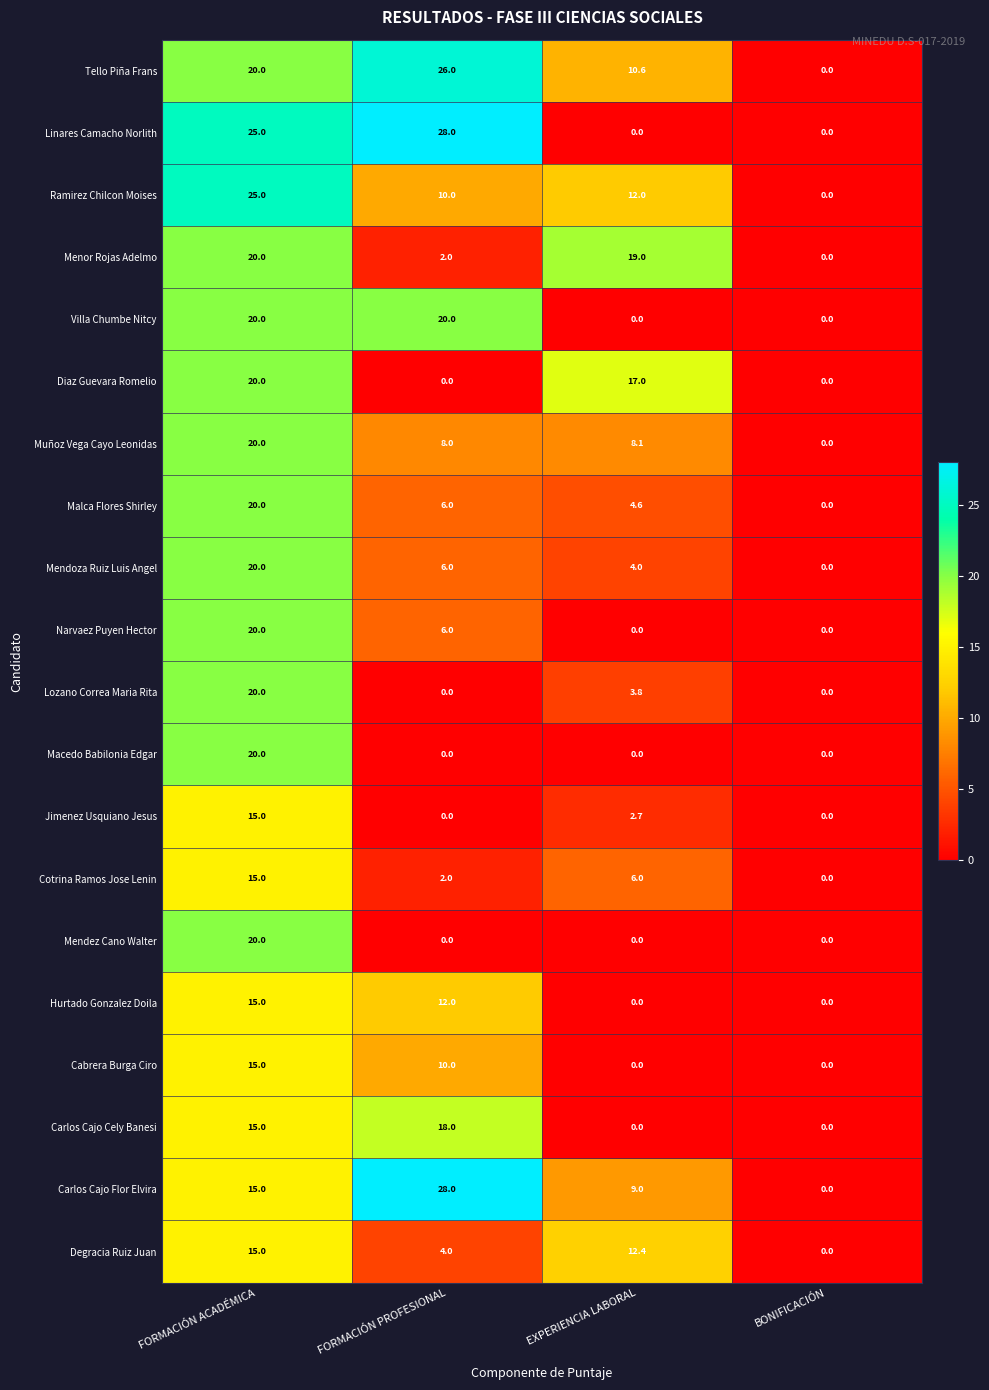

How many data points in Lozano Correa Maria Rita are above 3?

2